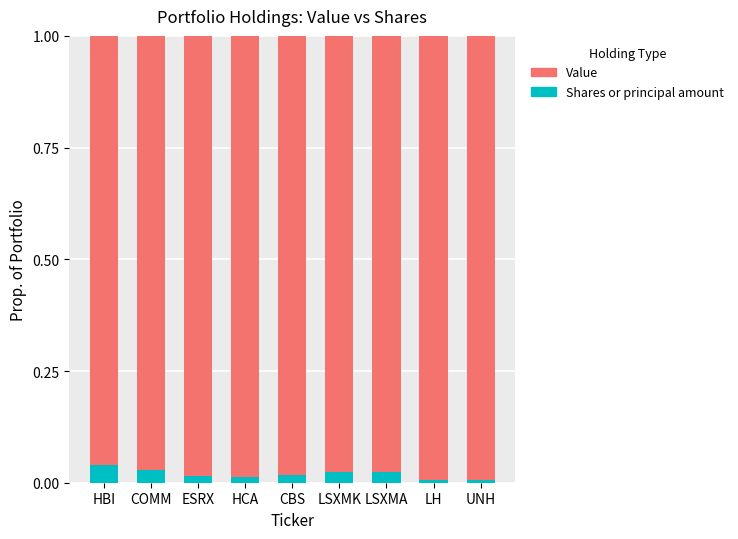

How many bars are there in total?

9